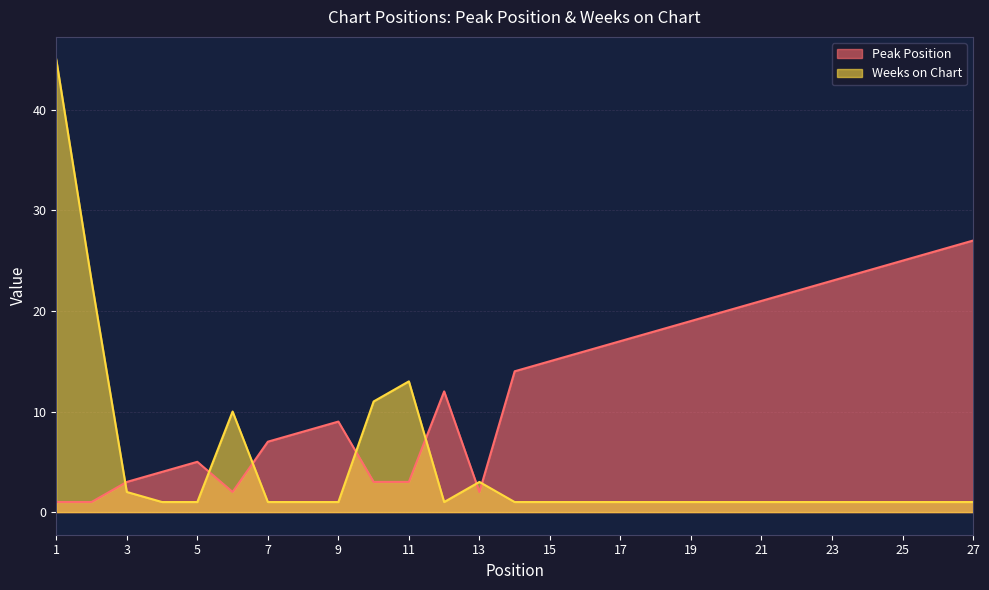

True or false: Weeks on Chart and Peak Position intersect in this chart.

True